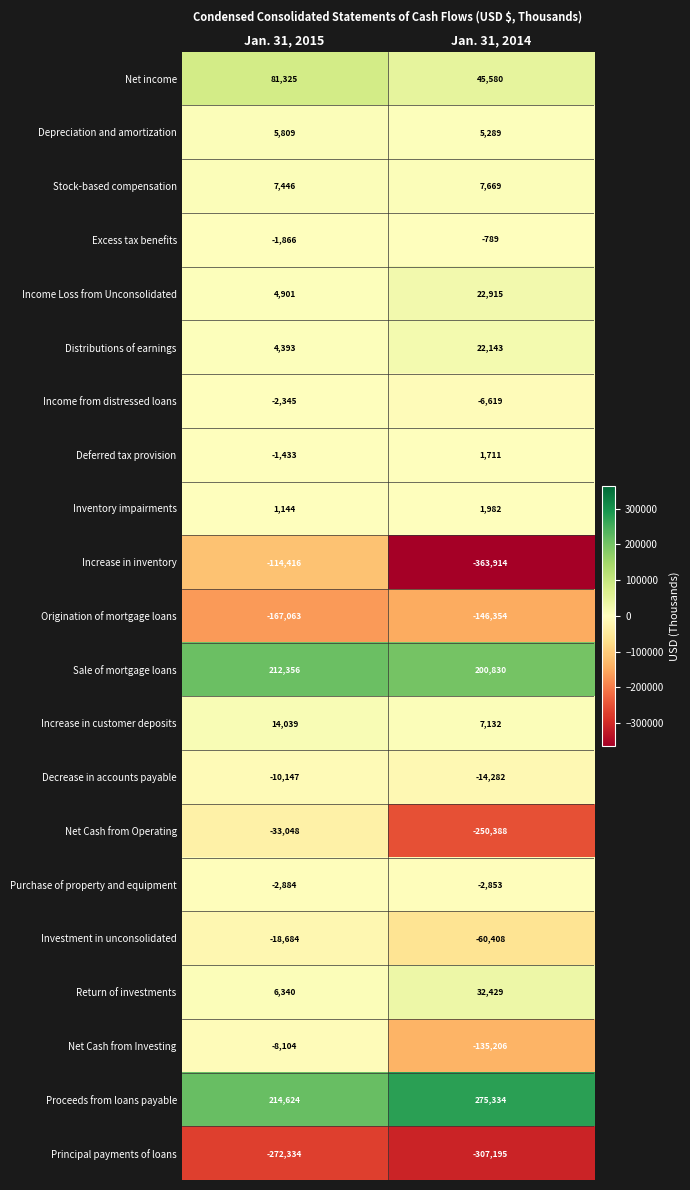

Where is Purchase of property and equipment nearest to the value -2868?

Jan. 31, 2014